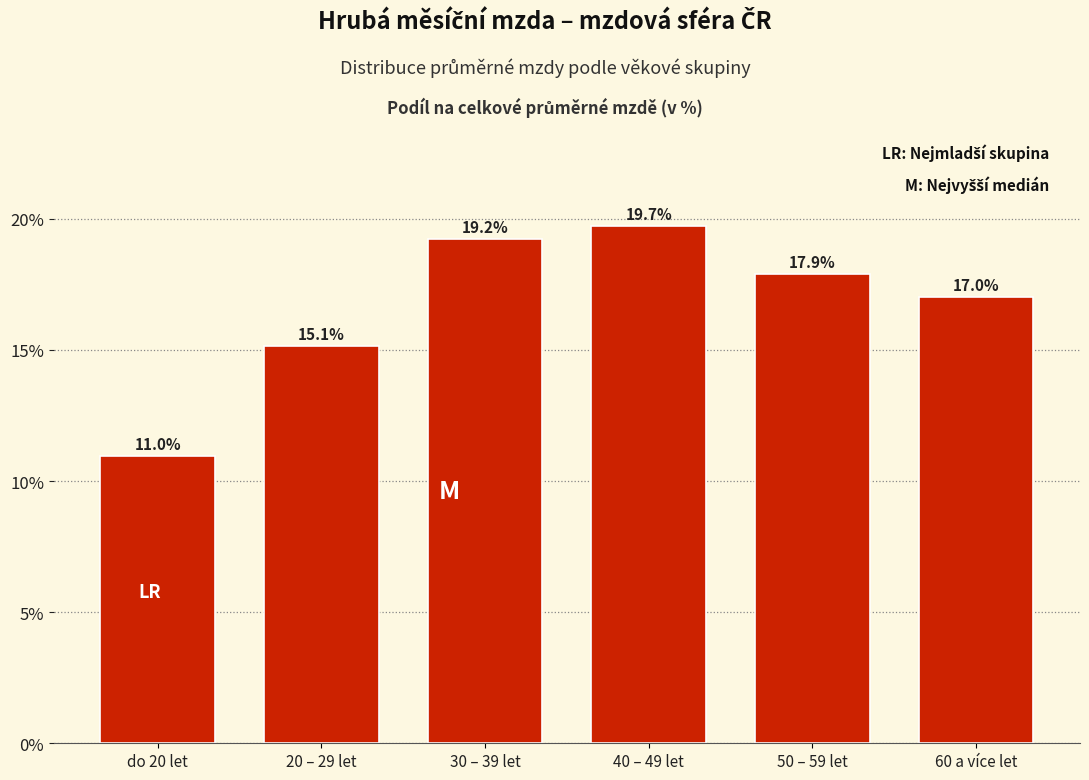

Reading left to right, extract all data points from this chart.

11.0	15.1	19.2	19.7	17.9	17.0